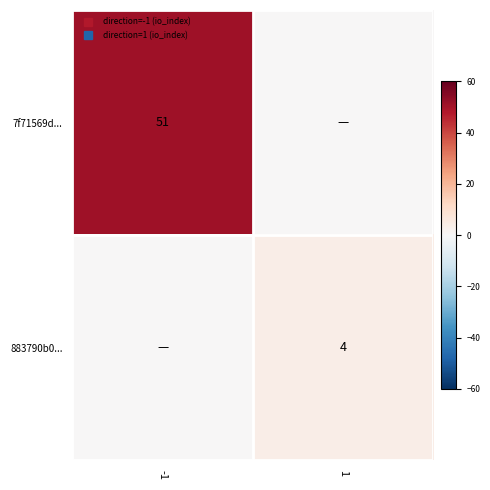

Count the 7f71569d... values in the range 0 to 51.

2